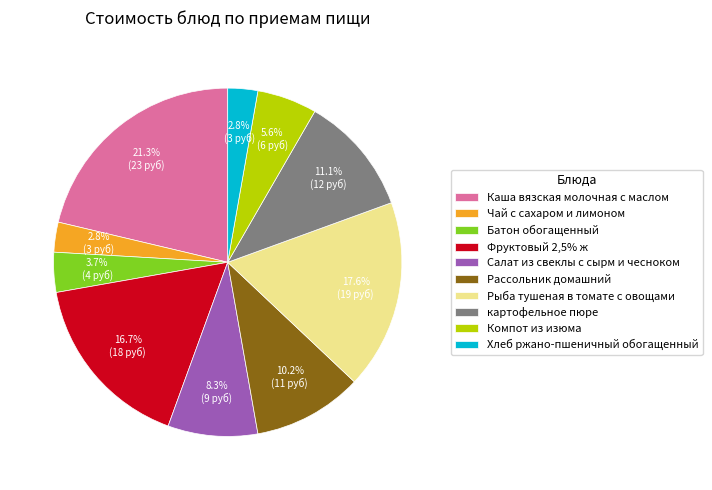

Count the number of slices in the pie.

10